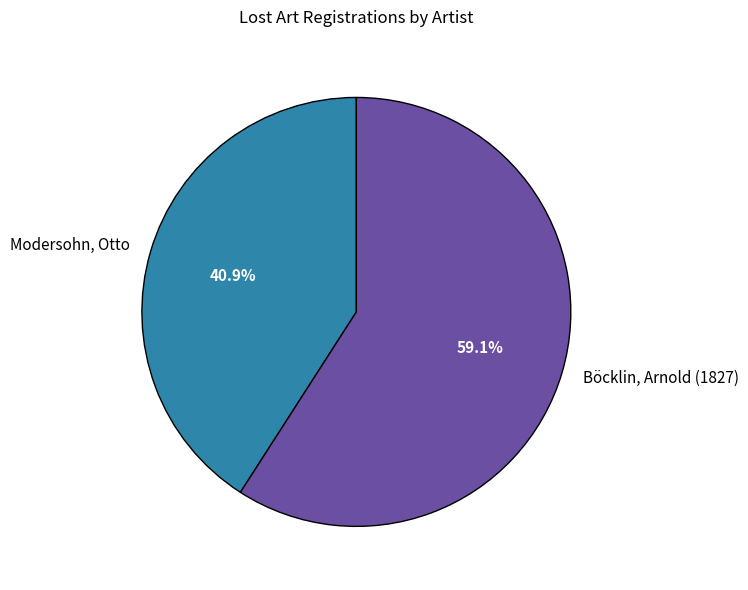

To the nearest percent, what is the difference between the largest and smallest slice percentages?

18%